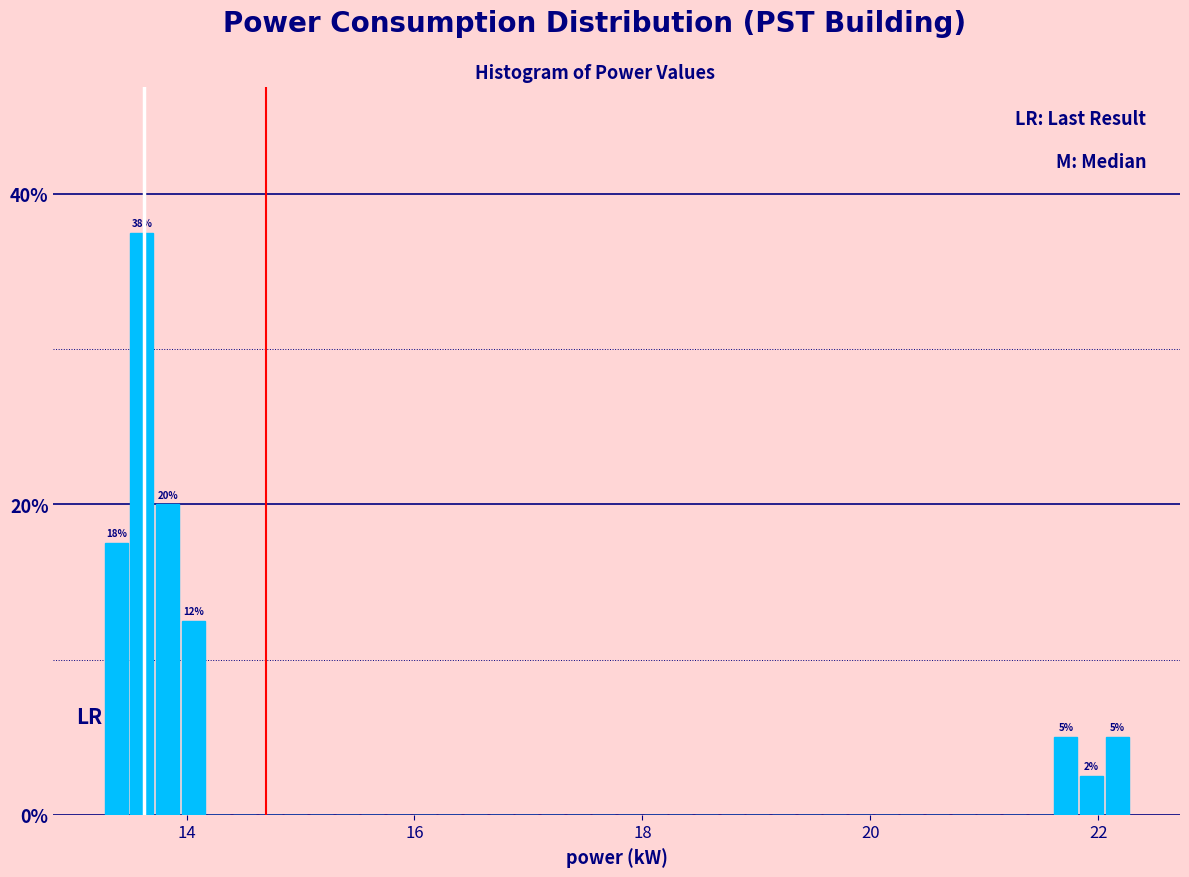

Read against the x-axis, roughly where is the centre of the tallest bar?

13.6